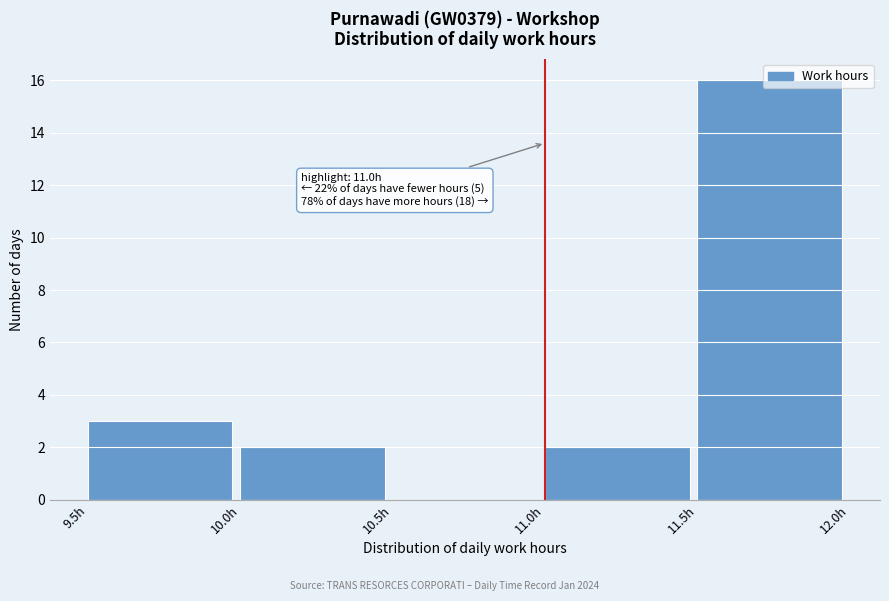

Which range on the x-axis has the tallest bar?

11.5 to 12.0